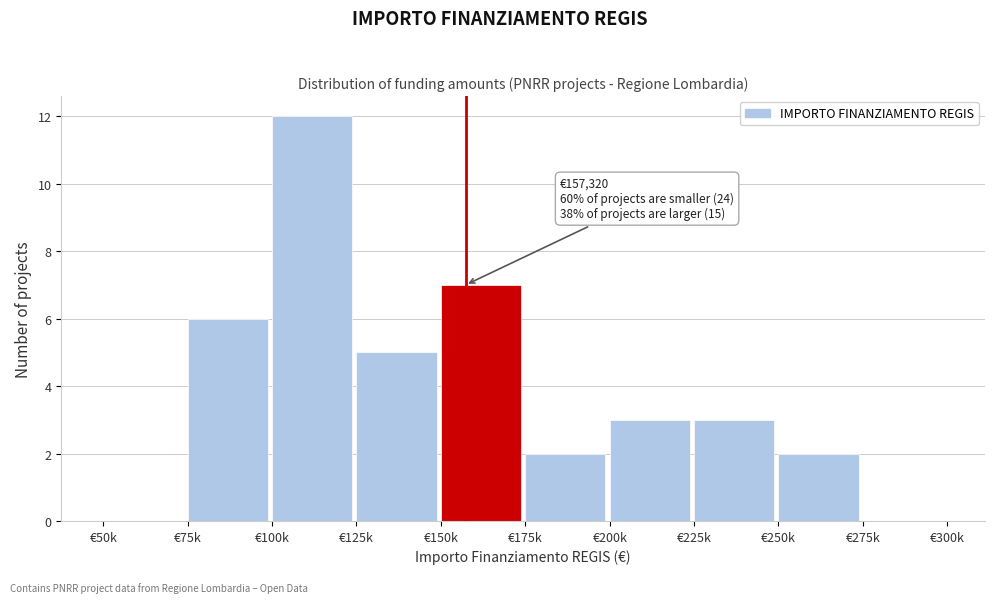

Reading left to right, list all the values displayed in this chart.

€50k=0	€75k=6	€100k=12	€125k=5	€150k=7	€175k=2	€200k=3	€225k=3	€250k=2	€275k=0